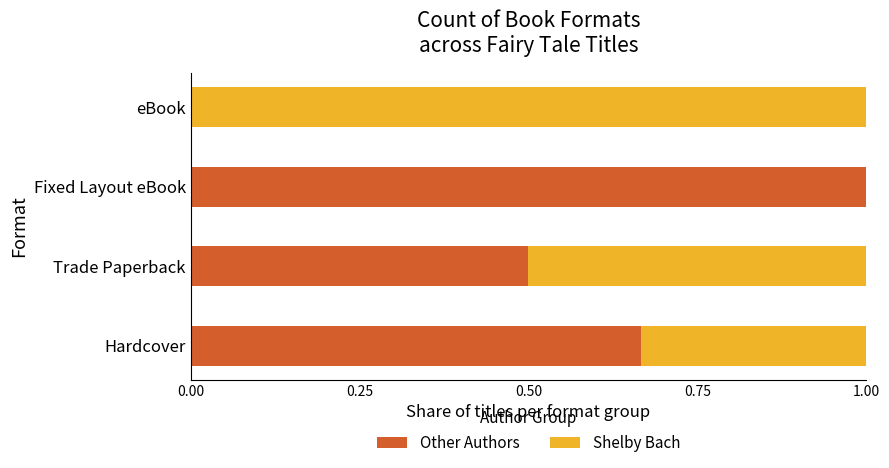

What are all the series names shown in the legend?

Other Authors, Shelby Bach